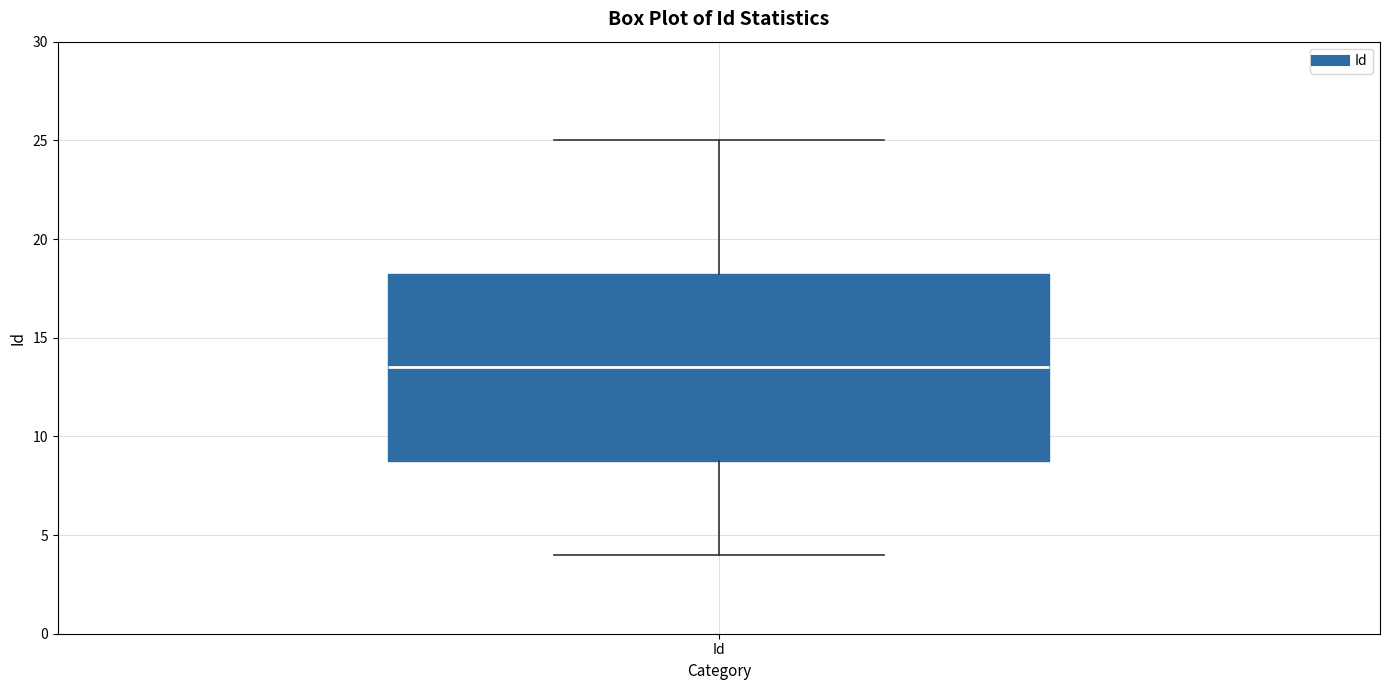

Read this box plot against the y-axis: the position of the median line, the range covered by the box, and the ends of both whiskers. The values are not printed on the chart, so give them approximately, as read against the axis.

median 13.5, box 9.0 to 18.5, whiskers 4.0 to 25.0